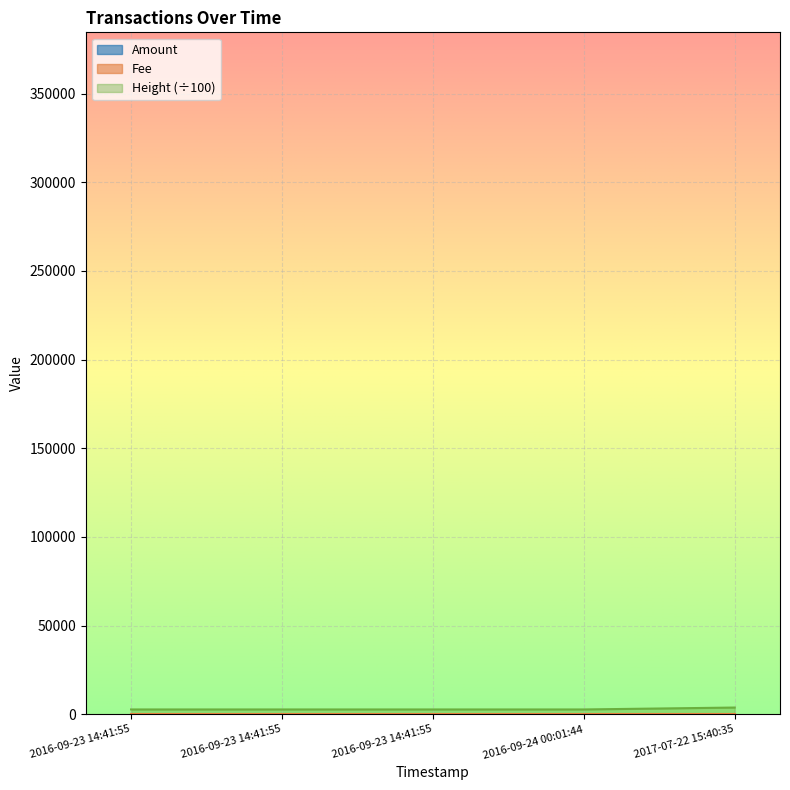

The value of Height at 2016-09-23 14:41:55 is 2766.3. True or false?

True